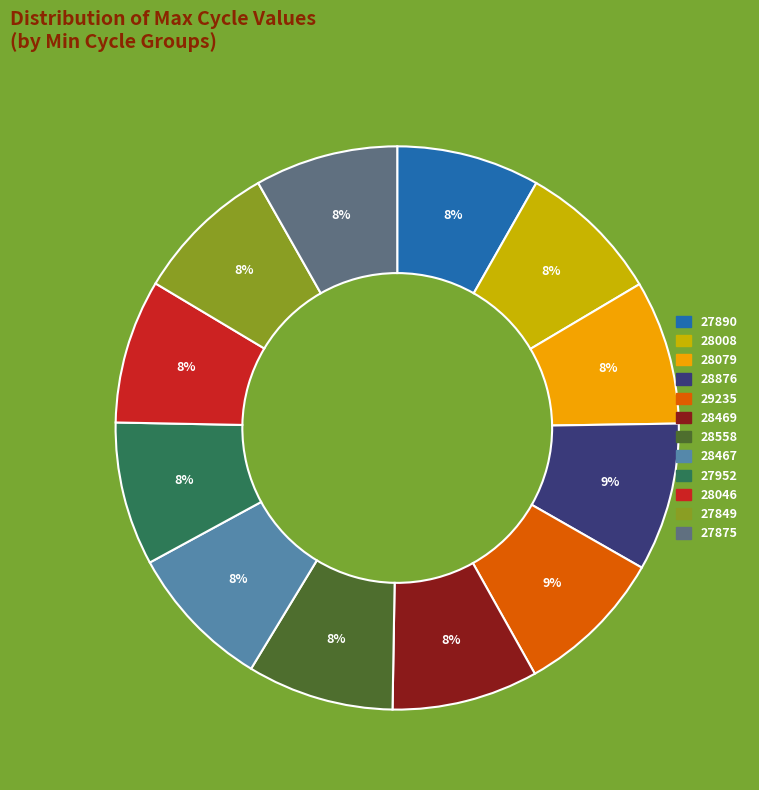

Is there a majority slice in this chart?

No